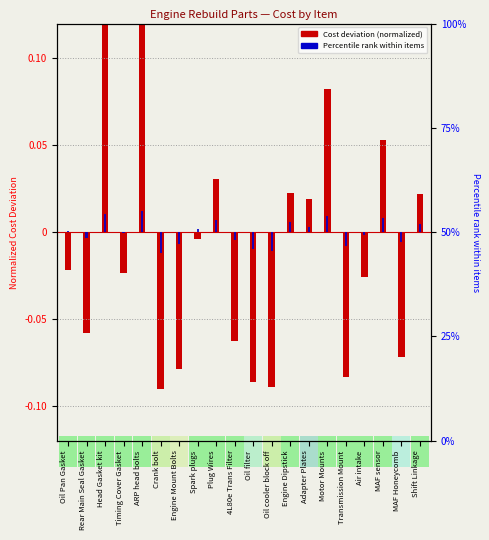

Rank the categories by value from highest to lowest.

ARP head bolts, Head Gasket kit, Motor Mounts, MAF sensor, Plug Wires, Engine Dipstick, Shift Linkage, Adapter Plates, Spark plugs, Oil Pan Gasket, Timing Cover Gasket, Air intake, Rear Main Seal Gasket, 4L80e Trans Filter, MAF Honeycomb, Engine Mount Bolts, Transmission Mount, Oil filter, Oil cooler block off, Crank bolt